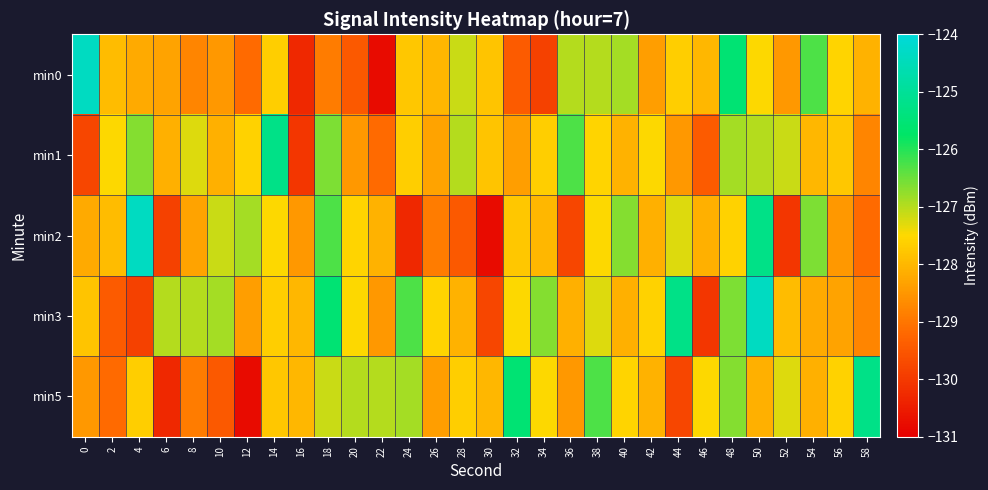

Rank the series by their maximum value, from lowest to highest.

min1, min5, min0, min2, min3